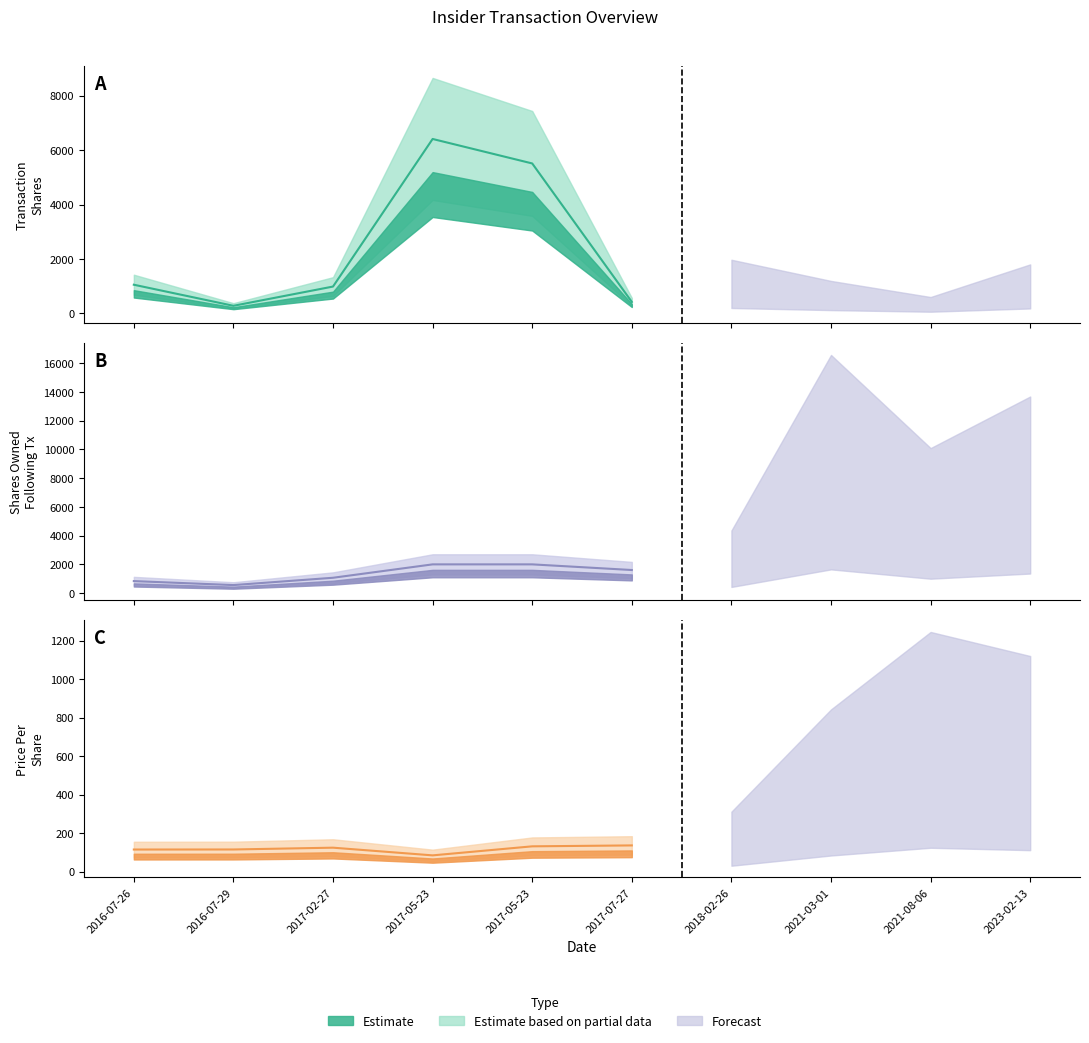

How many lines are shown in the chart?

3